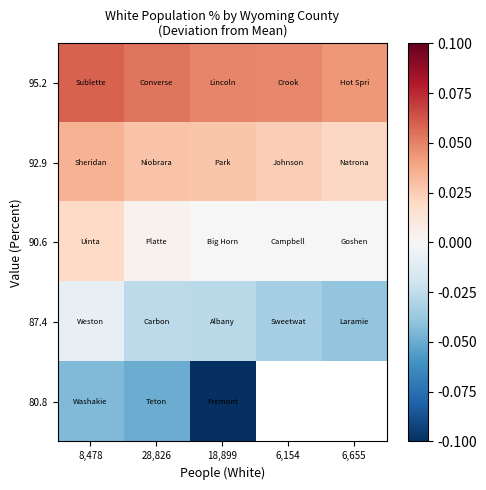

The value of 95.2 at 18,899 is 8.4. True or false?

False